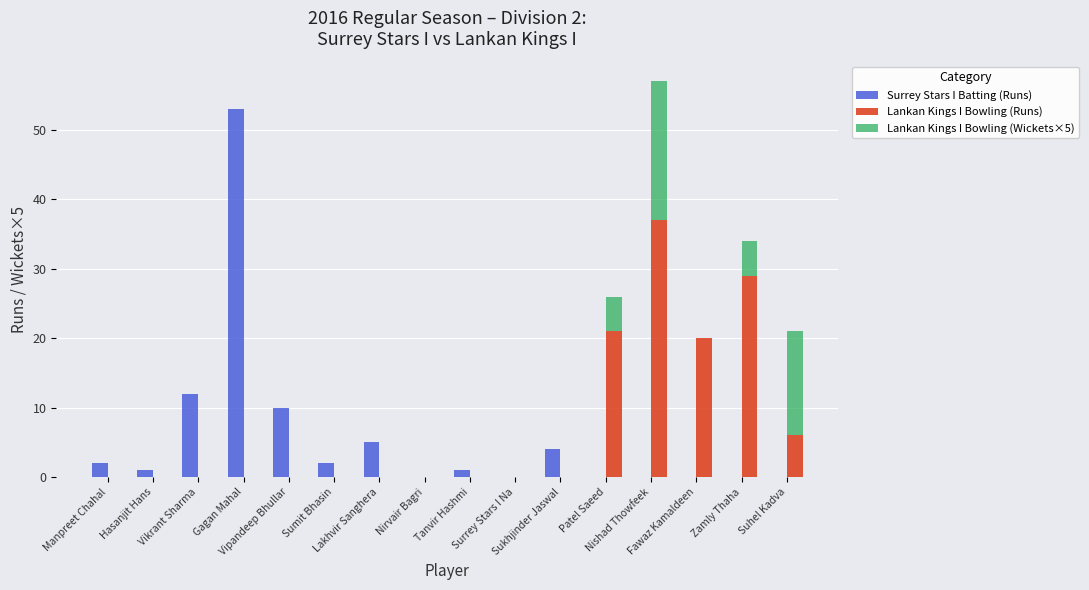

What is the highest value of the Lankan Kings I Bowling (Runs) series?

37